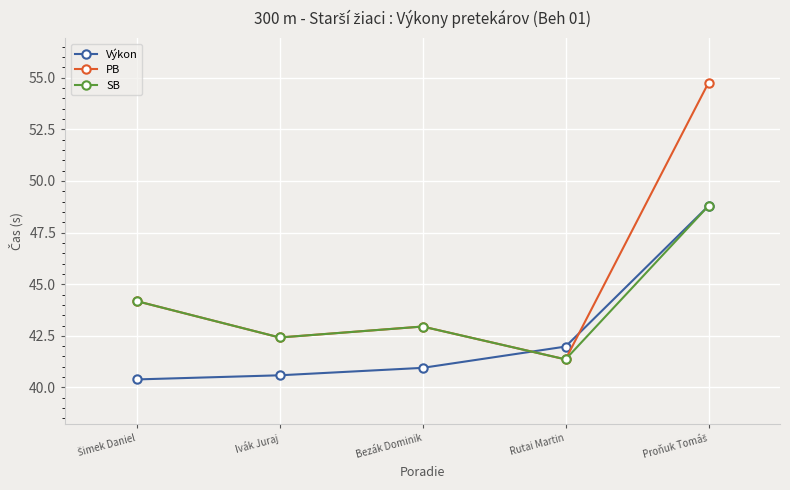

What is the greatest value displayed?

54.8